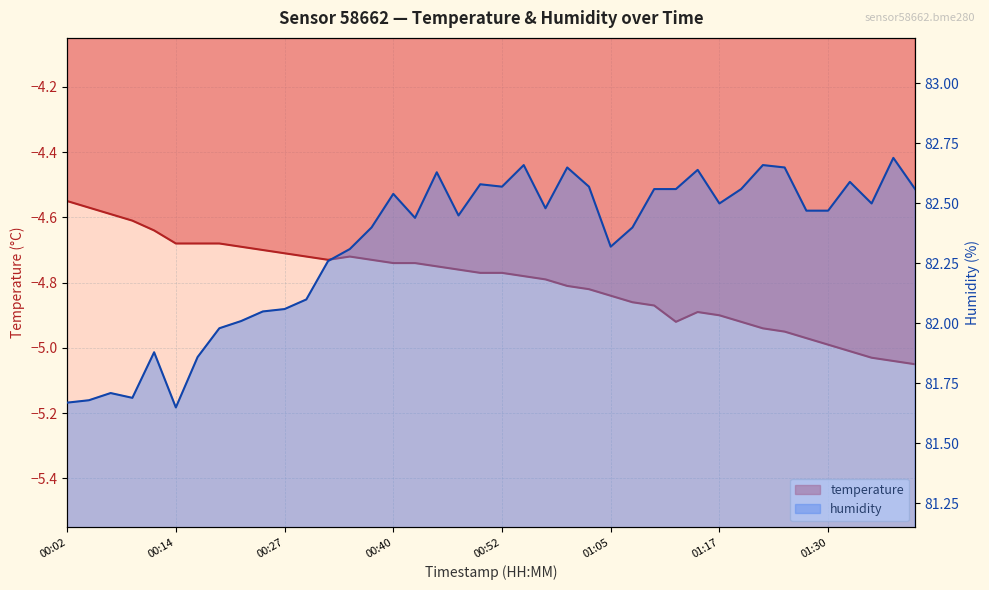

Where is humidity nearest to the value 82?

00:22